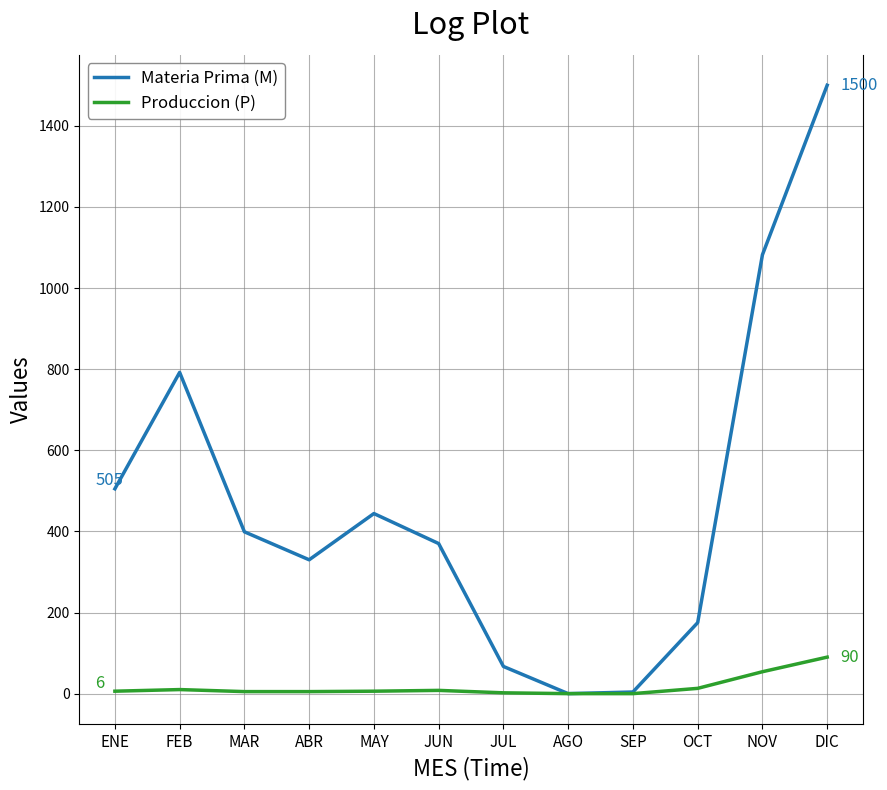

At which category is the sum across all series the highest?

DIC